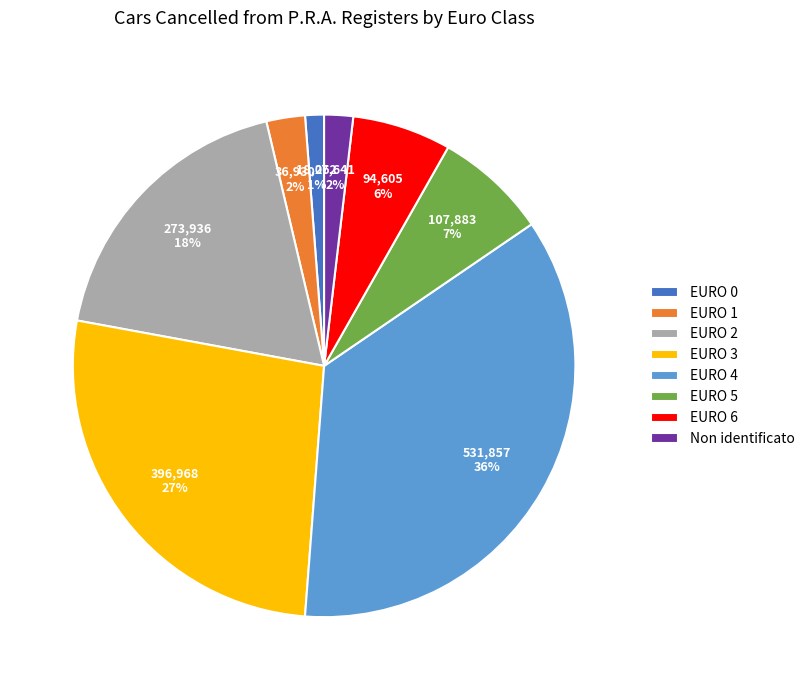

Between EURO 5 and EURO 6, which is larger?

EURO 5